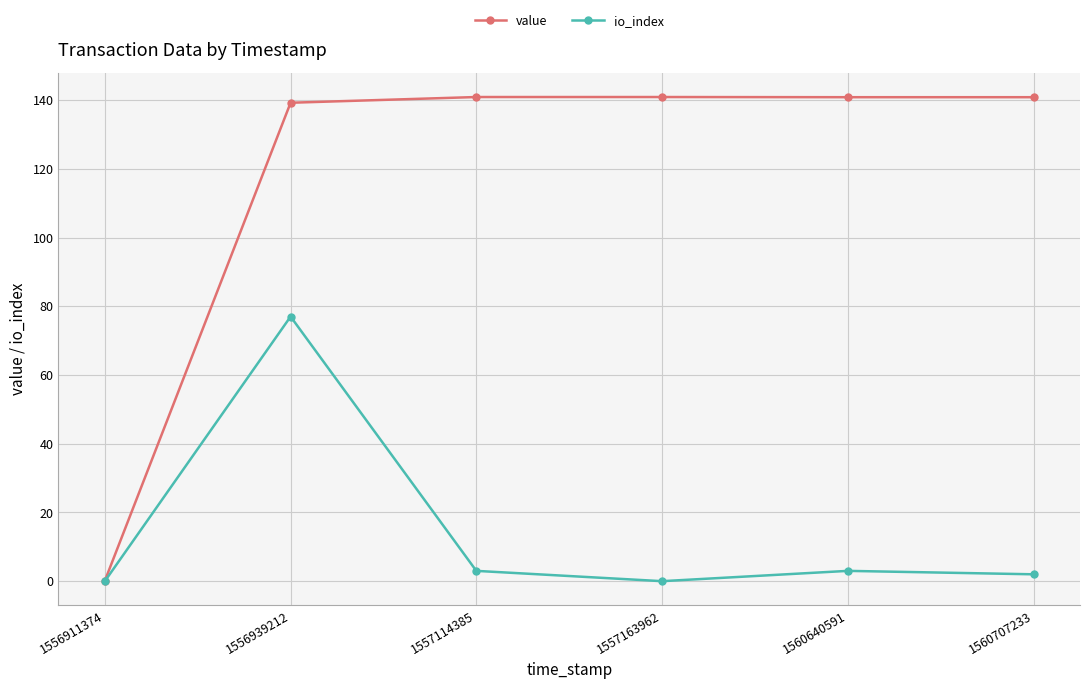

List the series in order of their peak value, lowest first.

io_index, value